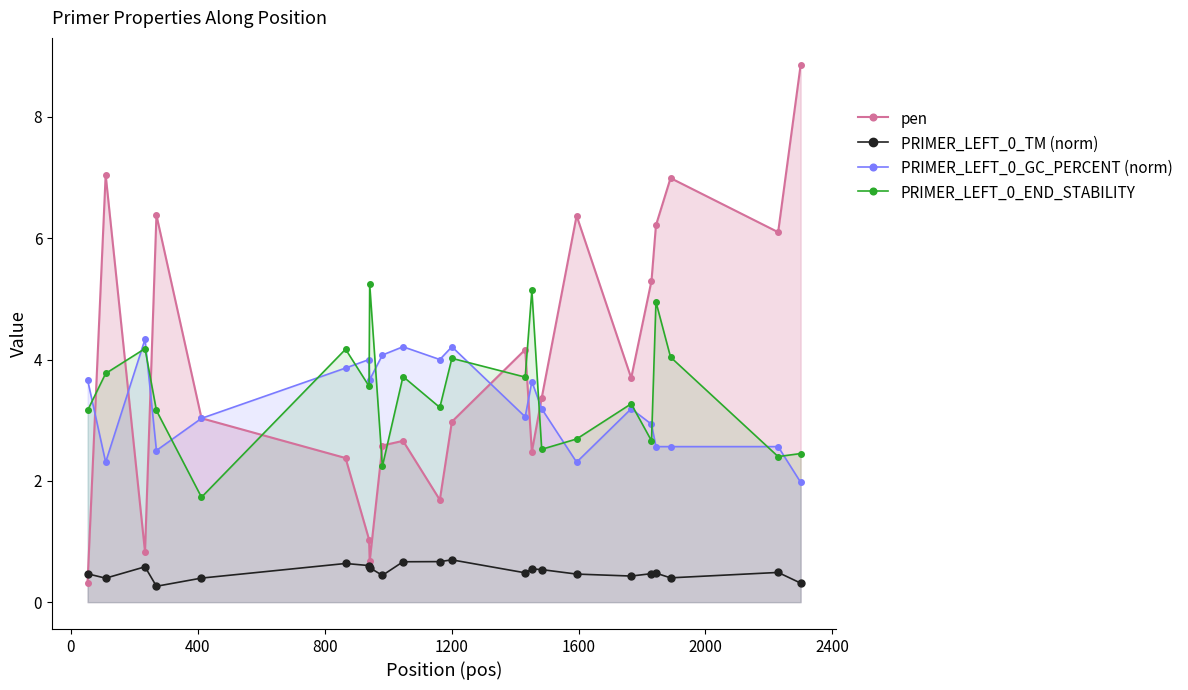

What is the value of the PRIMER_LEFT_0_TM (norm) point at the 11th from the left?

0.7